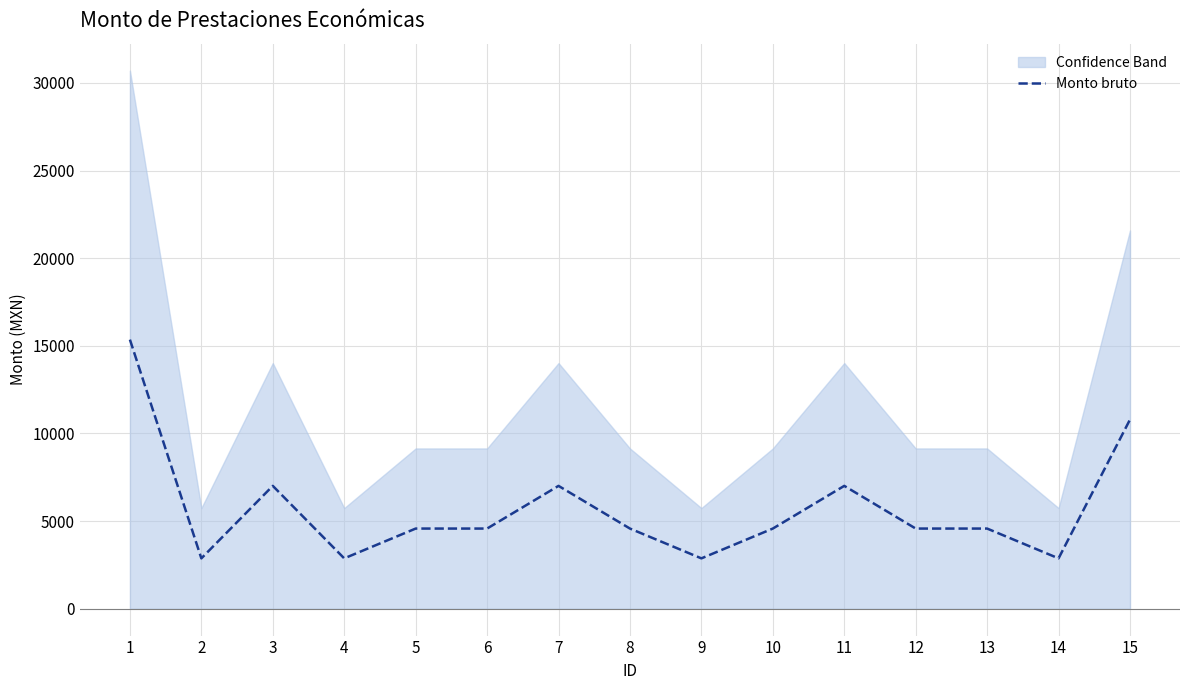

What is the sum of the values at 14 and 4?

5741.5